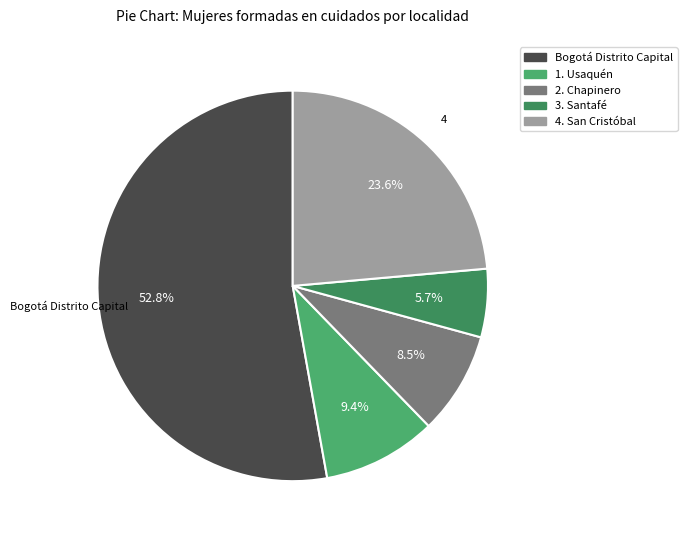

How many segments does this pie chart have?

5